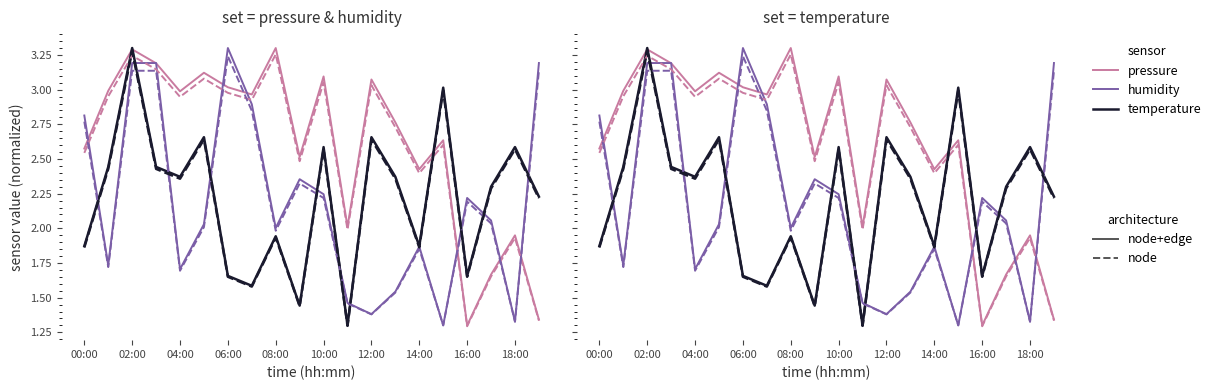

Is this an area chart (filled region under the line)?

No